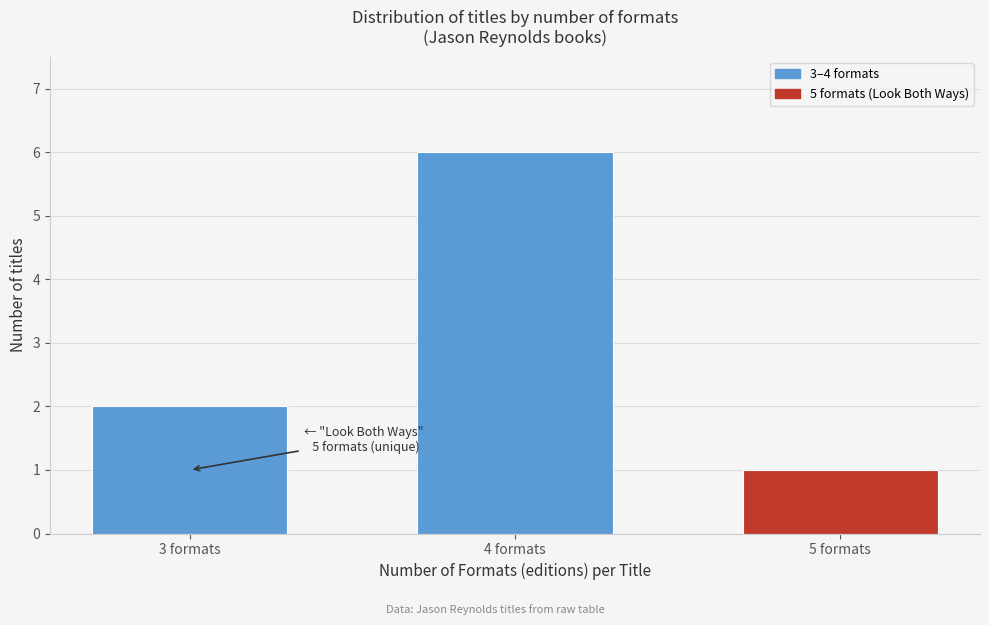

Reading right to left, what are all the values shown in this chart?

5 formats=1	4 formats=6	3 formats=2